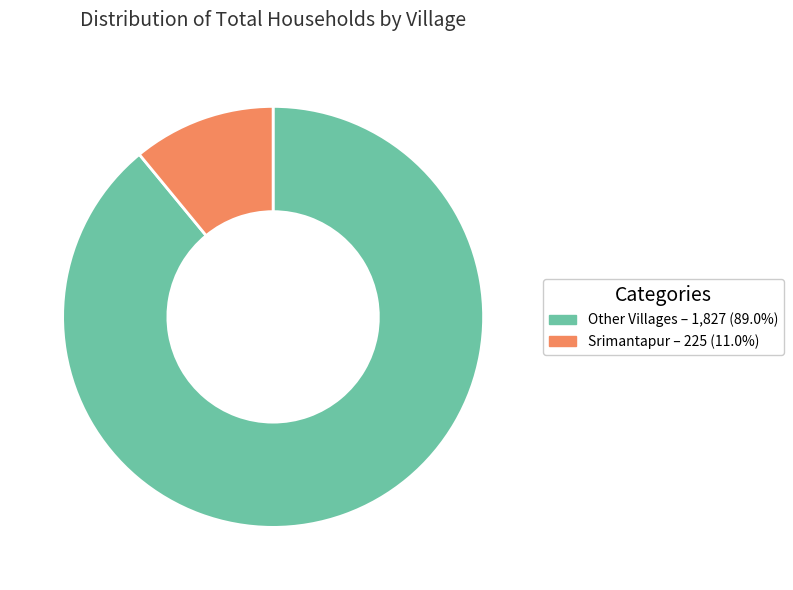

Is there any slice that represents more than half of the pie?

Yes